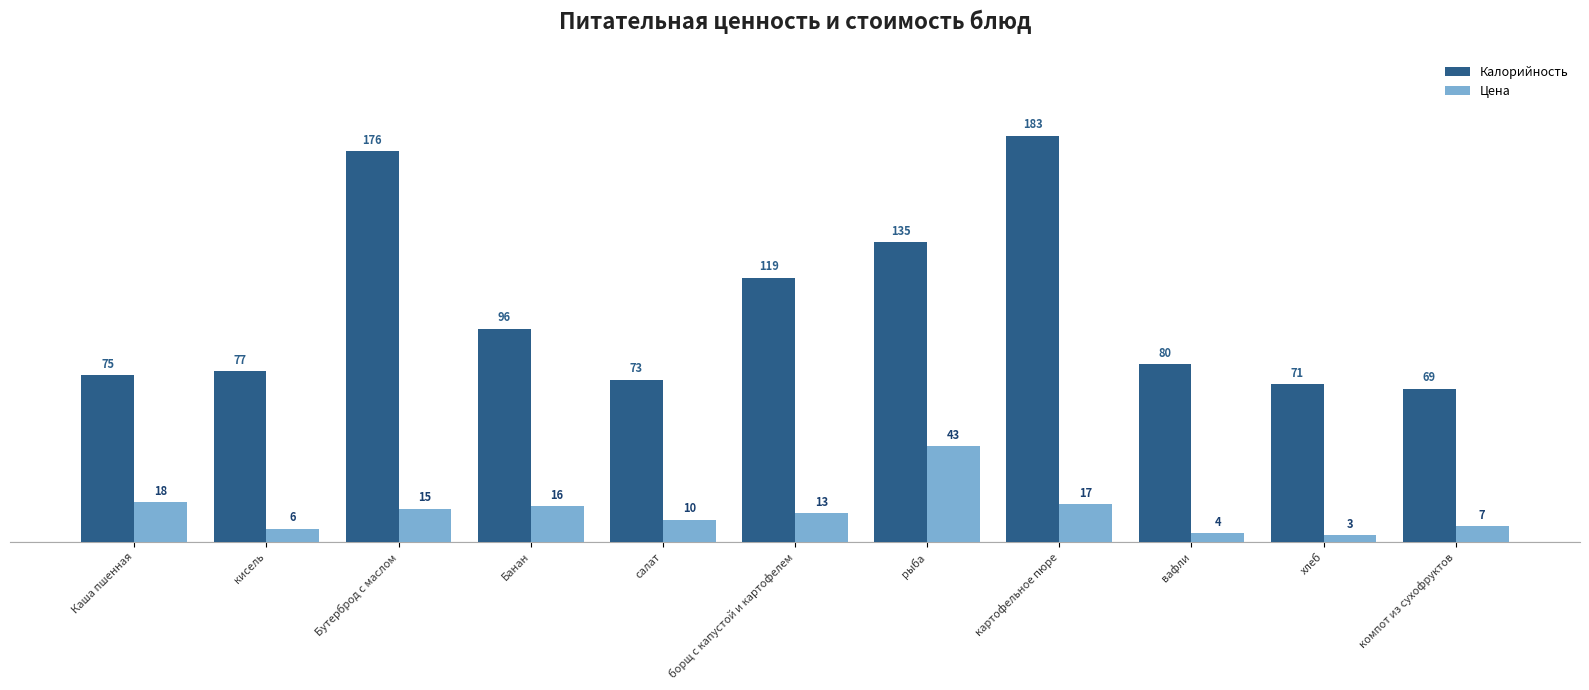

Rank the categories by Калорийность value from highest to lowest.

картофельное пюре, Бутерброд с маслом, рыба, борщ с капустой и картофелем, Банан, вафли, кисель, Каша пшенная, салат, хлеб, компот из сухофруктов